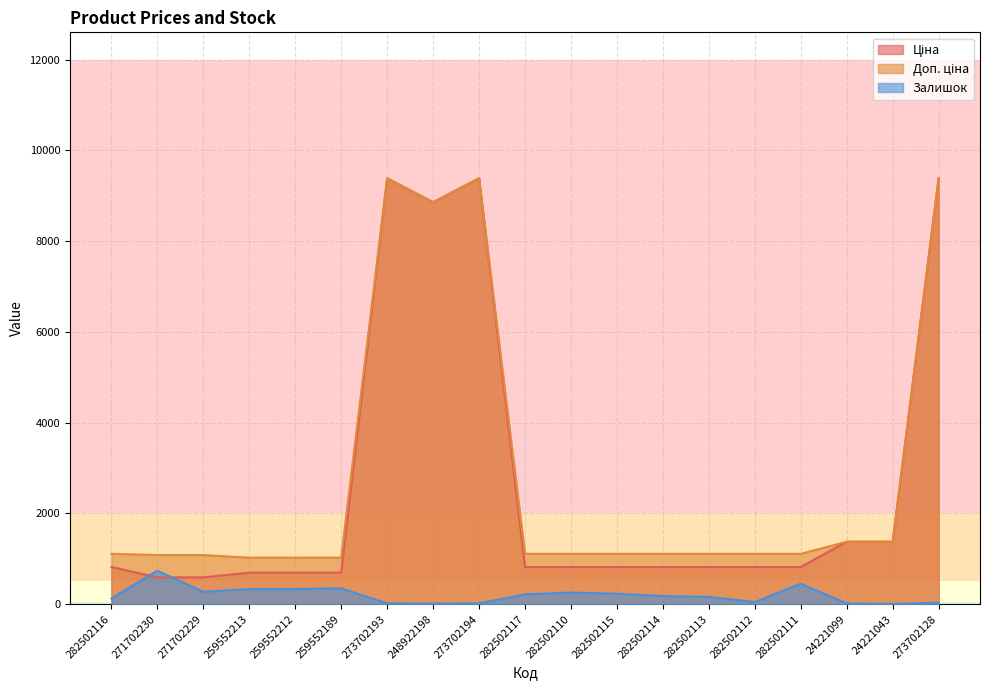

The Доп. ціна series shows 1109.2 at 282502115. True or false?

True